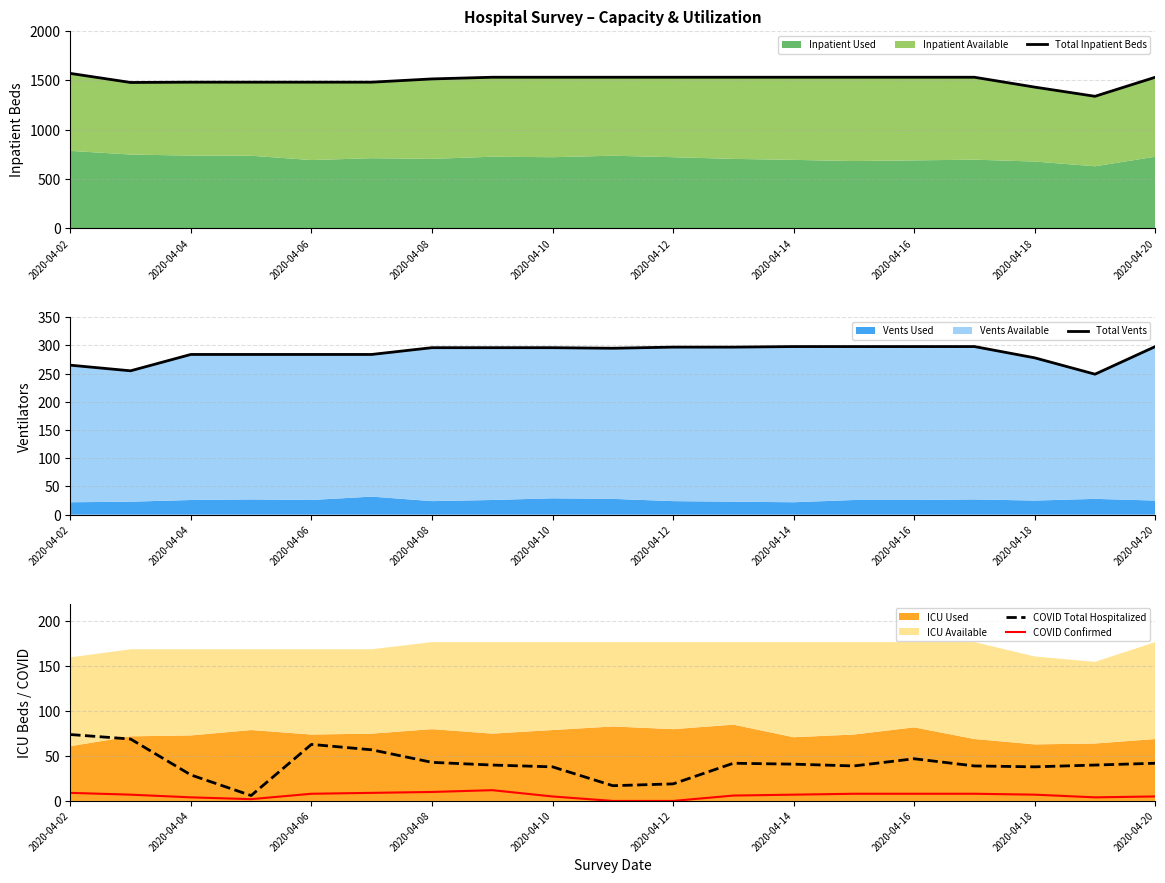

Is it true that COVID Total Hospitalized equals 12 at 2020-04-14?

False